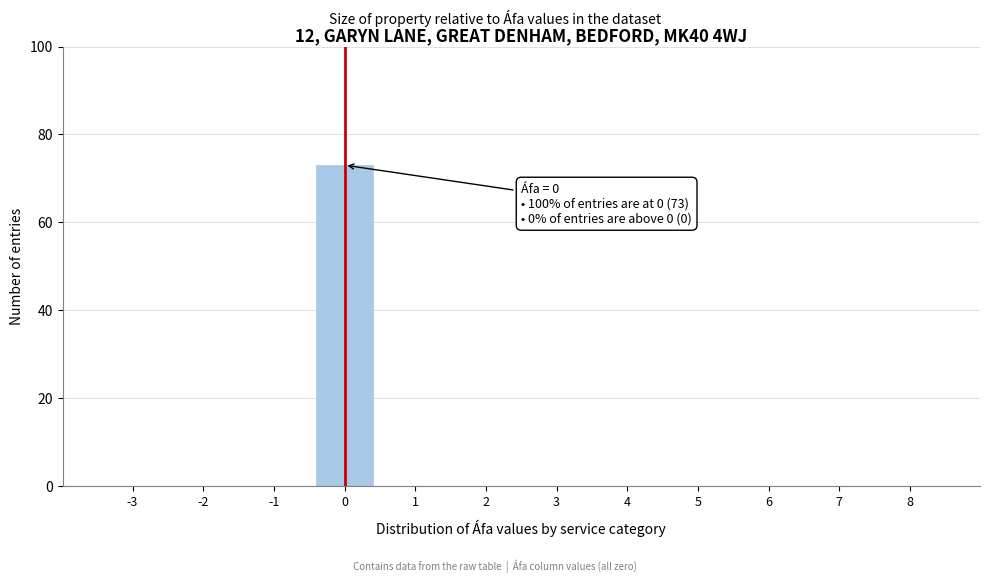

Reading left to right, list all the values displayed in this chart.

-3=0	-2=0	-1=0	0=73	1=0	2=0	3=0	4=0	5=0	6=0	7=0	8=0